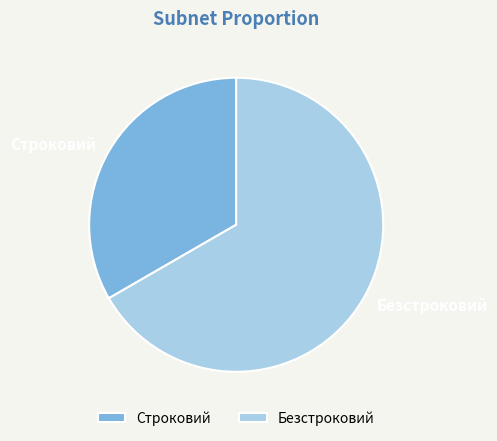

The Безстроковий slice represents 67% of the pie. True or false?

True